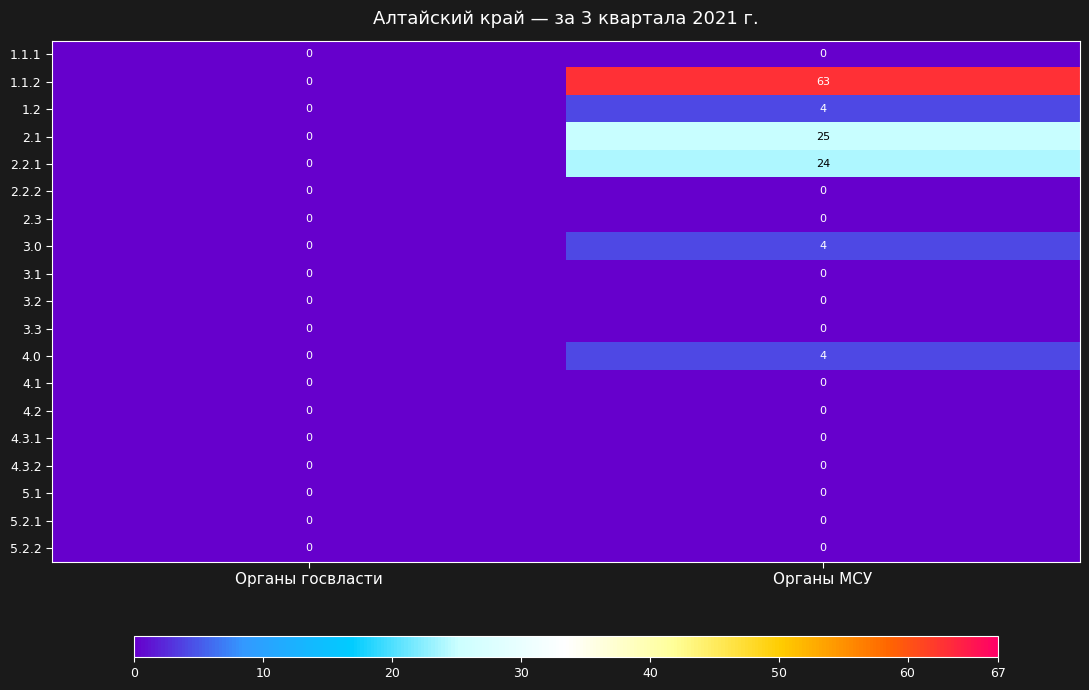

Which series has the largest total across all categories?

1.1.2